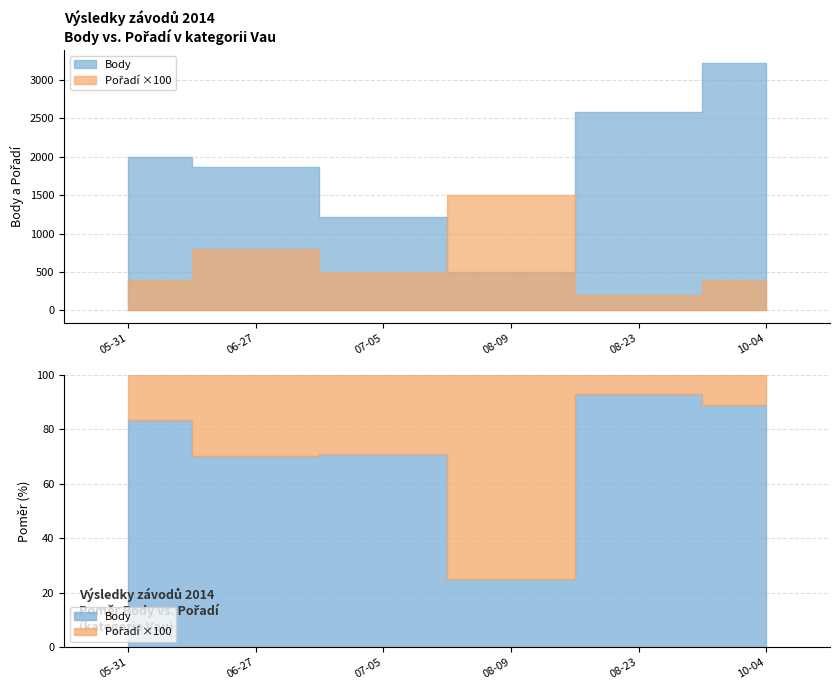

What value does the Body series have at 2014-07-05, to the nearest 100?

1200